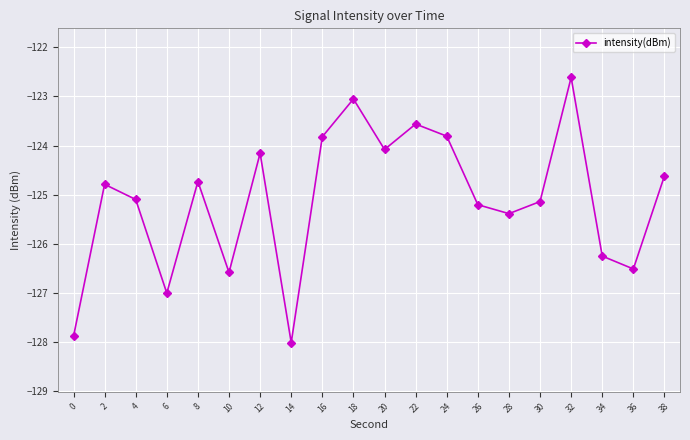

Count the number of data series in this chart.

1